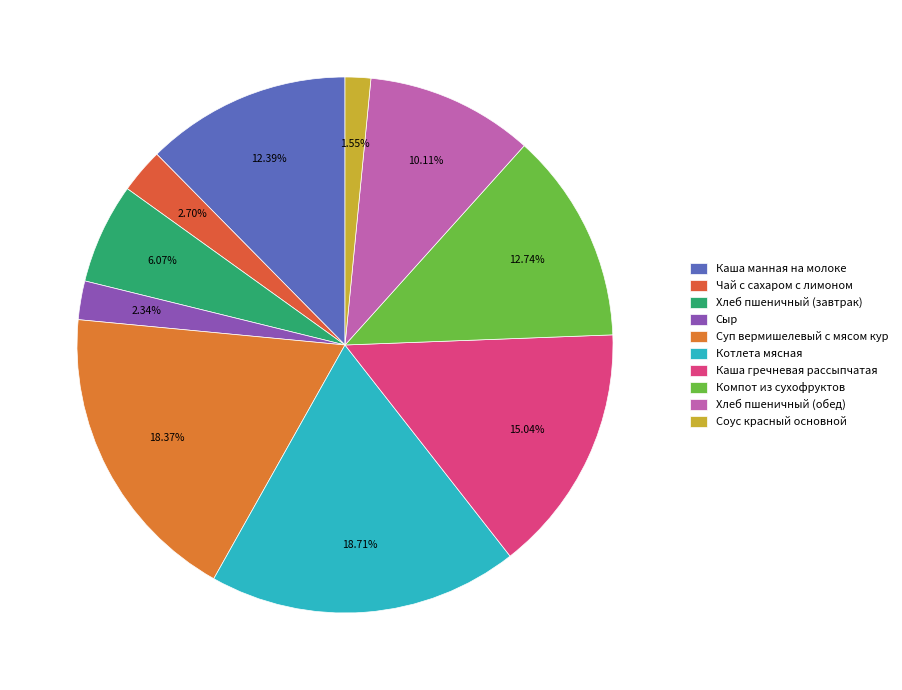

How many slices are in this pie chart?

10